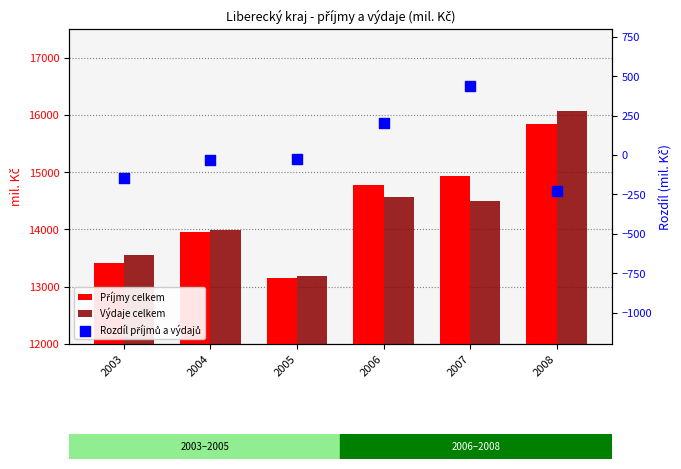

Which series has the largest total across all categories?

Příjmy celkem